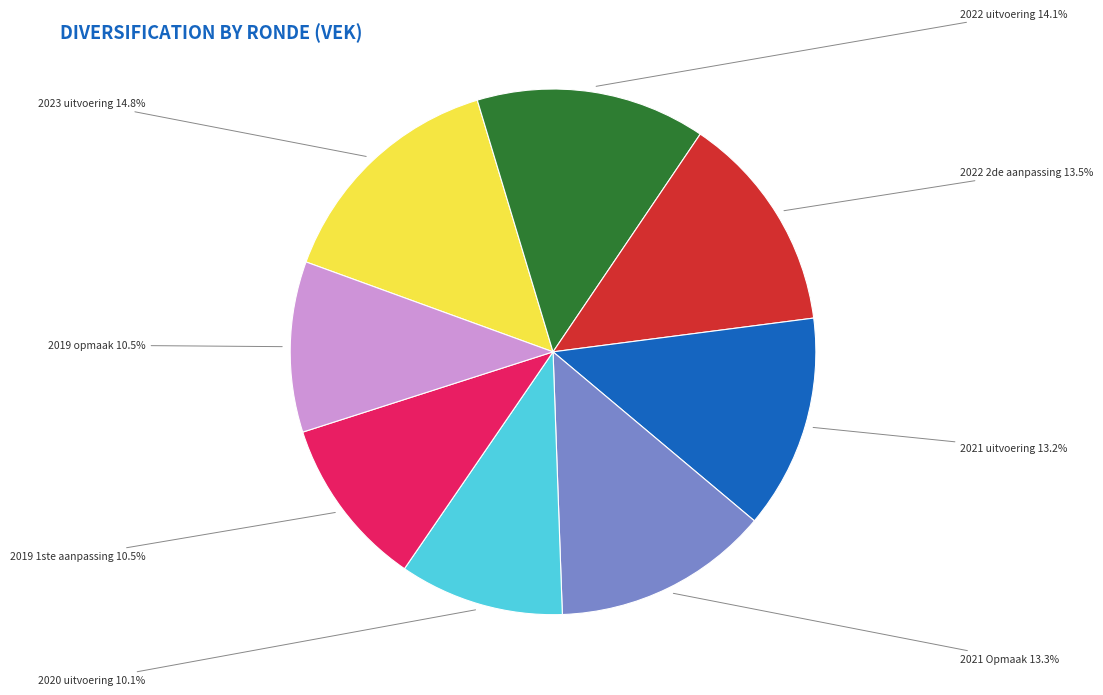

Is there a majority slice in this chart?

No